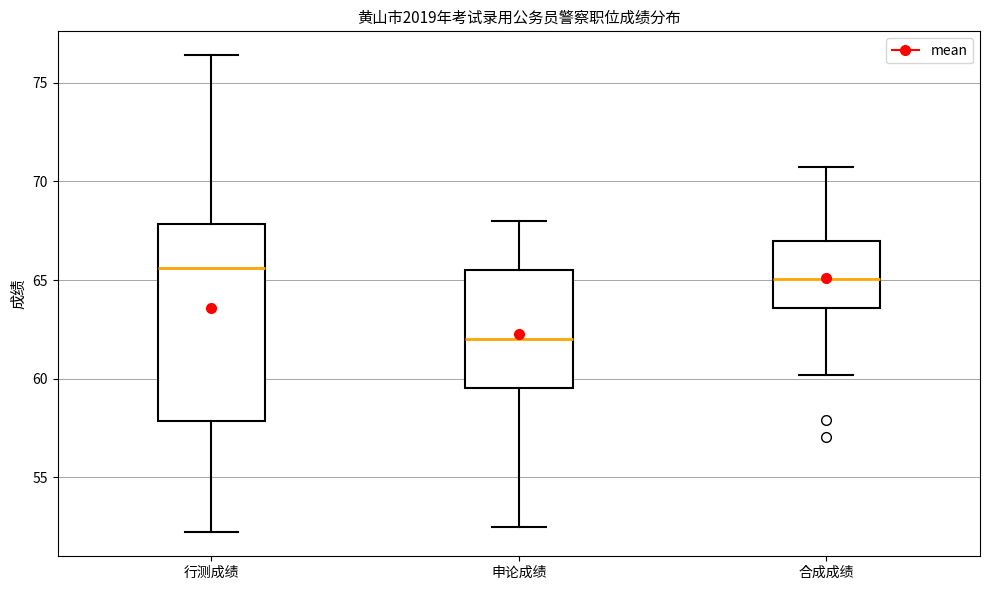

Reading left to right, transcribe this box plot: for each box, give where its median line is, the range the box spans, and where its two whiskers end, as read against the y-axis. The values are not printed on the chart, so give them approximately, as read against the axis.

行测成绩: median 65.5, box 58.0 to 68.0, whiskers 52.0 to 76.5
申论成绩: median 62.0, box 59.5 to 65.5, whiskers 52.5 to 68.0
合成成绩: median 65.0, box 63.5 to 67.0, whiskers 60.0 to 70.5